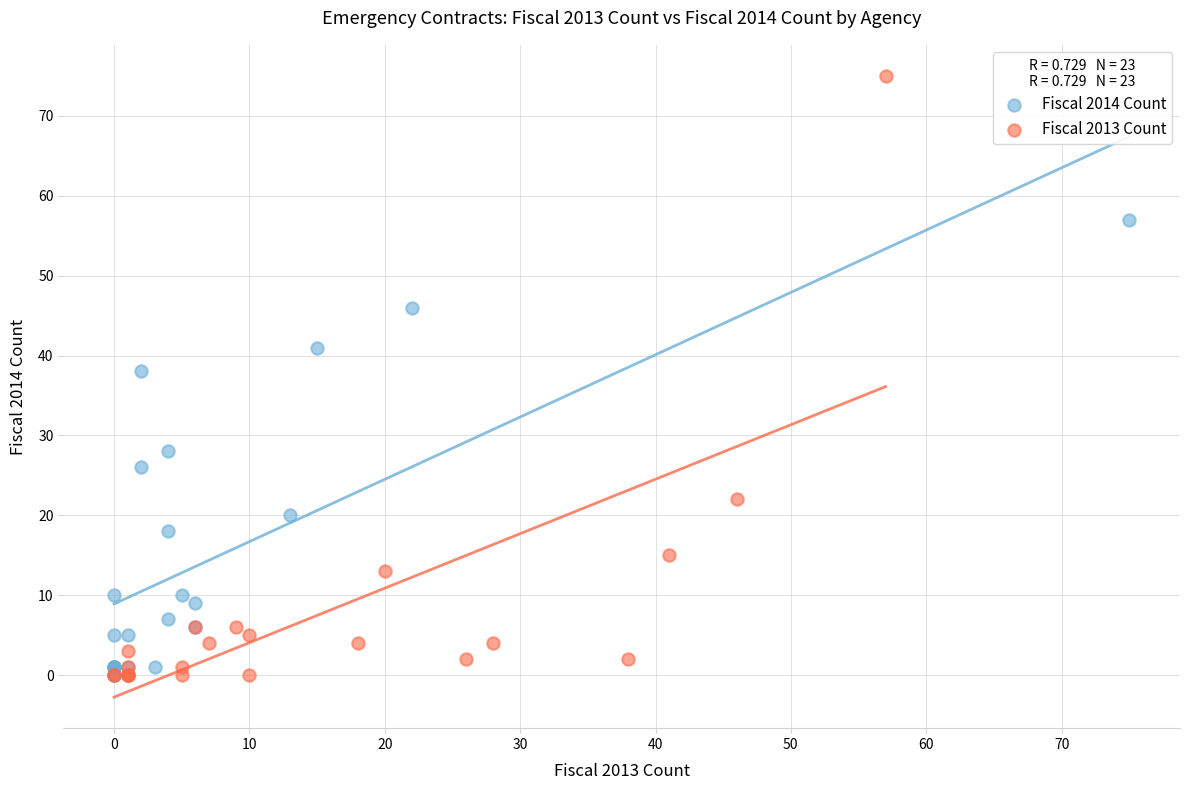

Which series has the largest Y range (max minus min)?

Fiscal 2013 Count